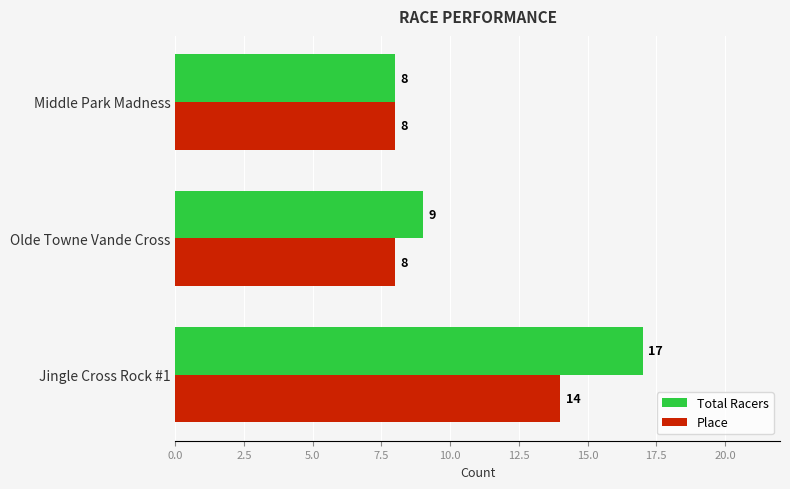

At how many categories does at least one series exceed 16?

1